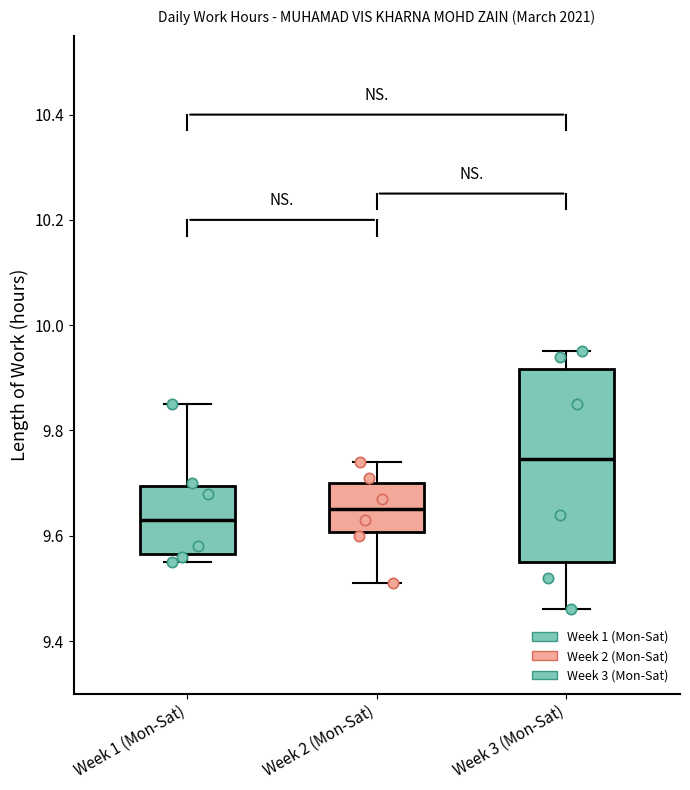

Which box has the lowest median line?

Week 1 (Mon-Sat)